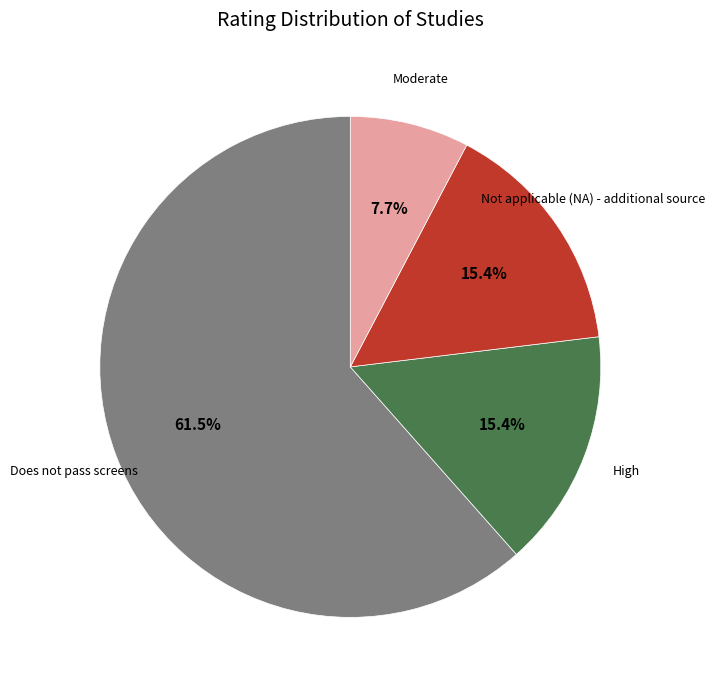

Is it true that Does not pass screens is 55% of the pie?

False